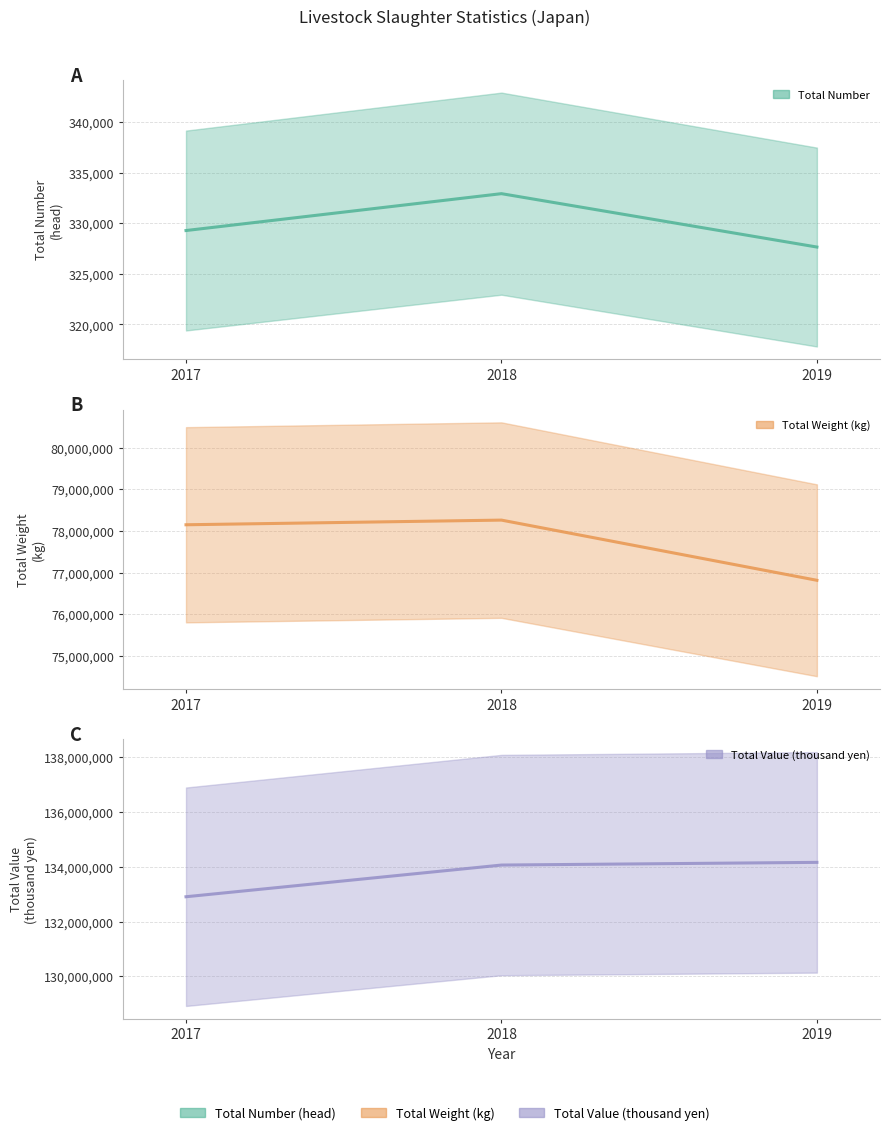

How many distinct data groups are displayed?

3